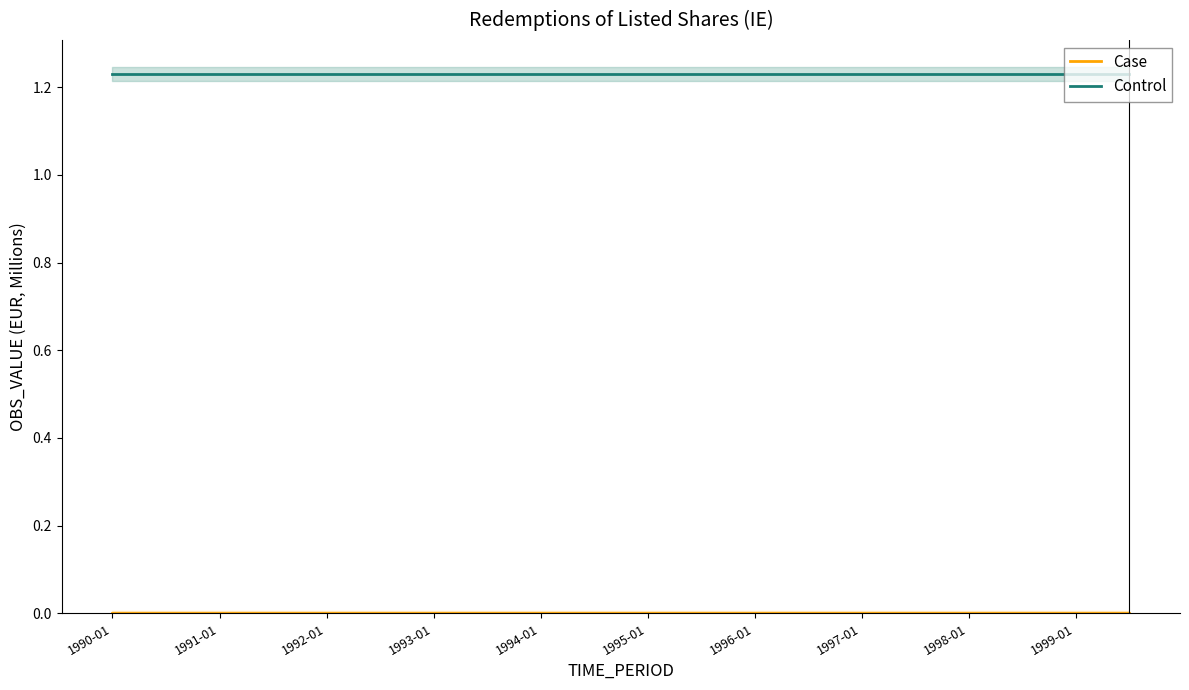

Is the value of Control at 1999-01 greater than the value of Case at 1992-01?

Yes